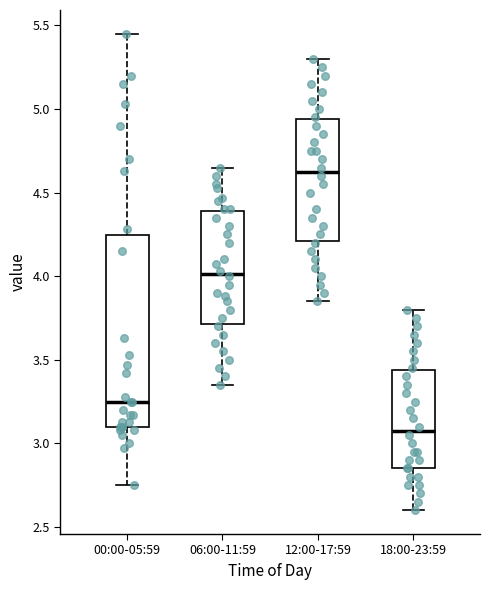

Which box has the lowest median line?

18:00-23:59